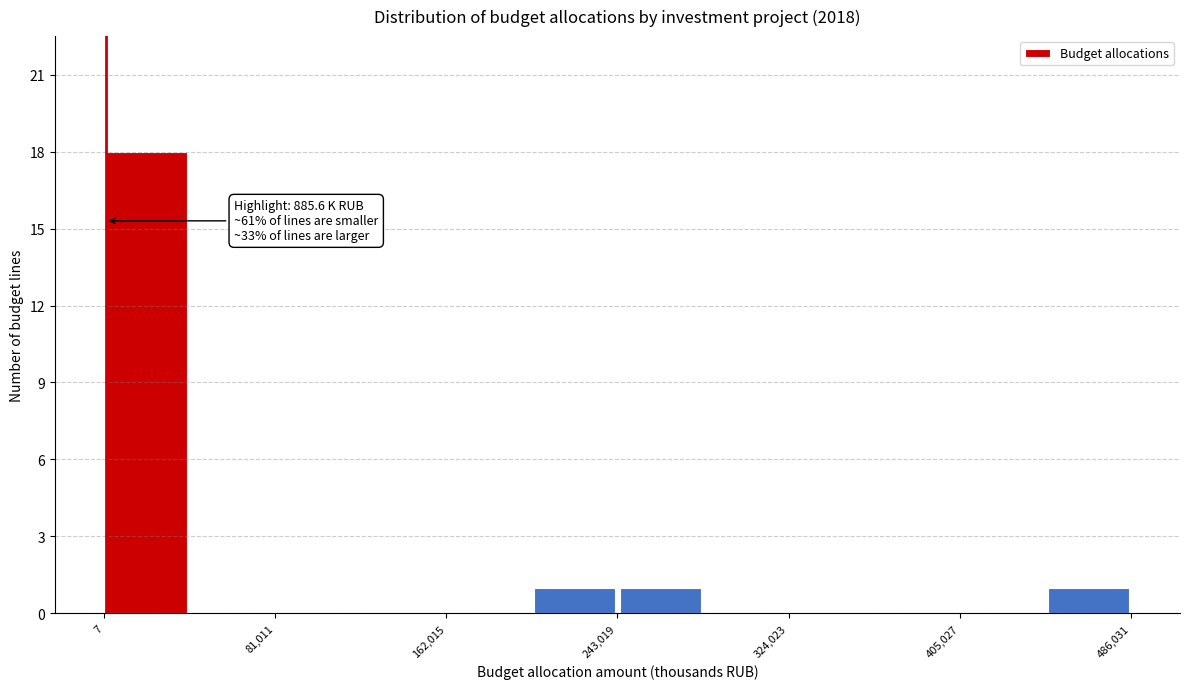

Which range on the x-axis has the tallest bar?

0 to 40000